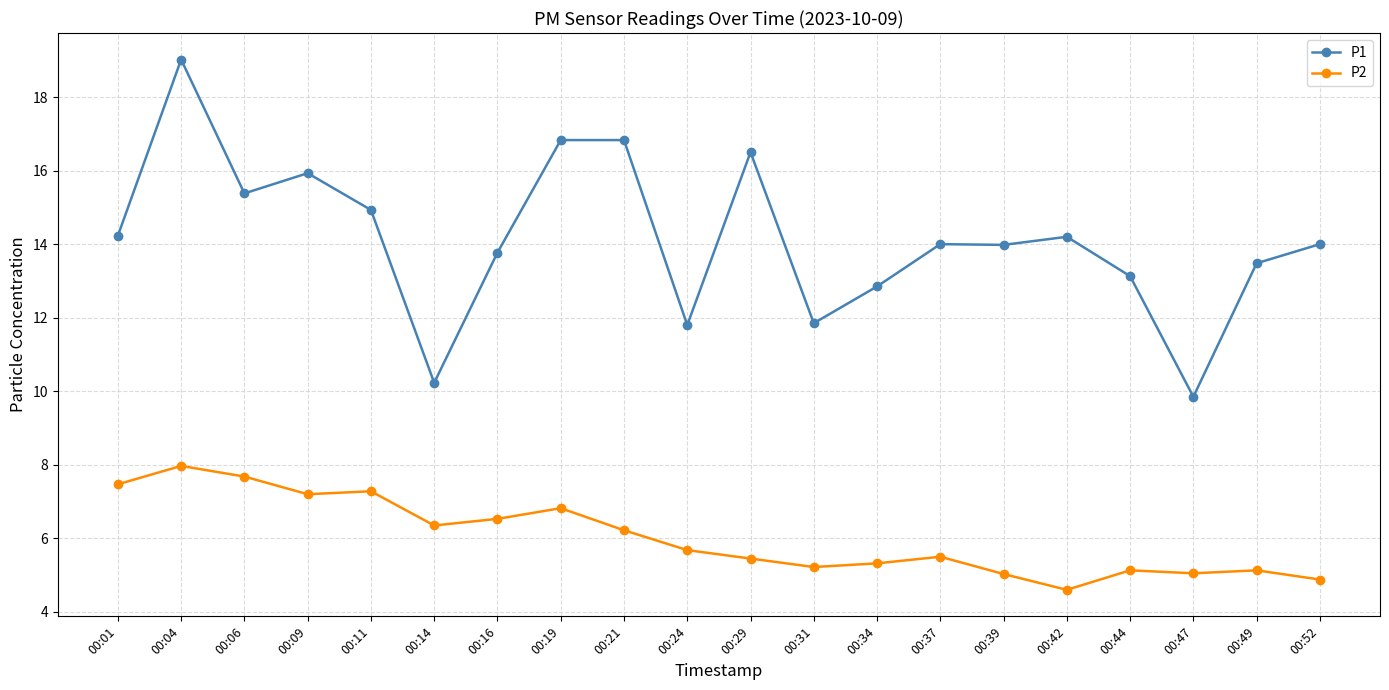

In P2, how many points are lower than both neighbors (excluding endpoints)?

5